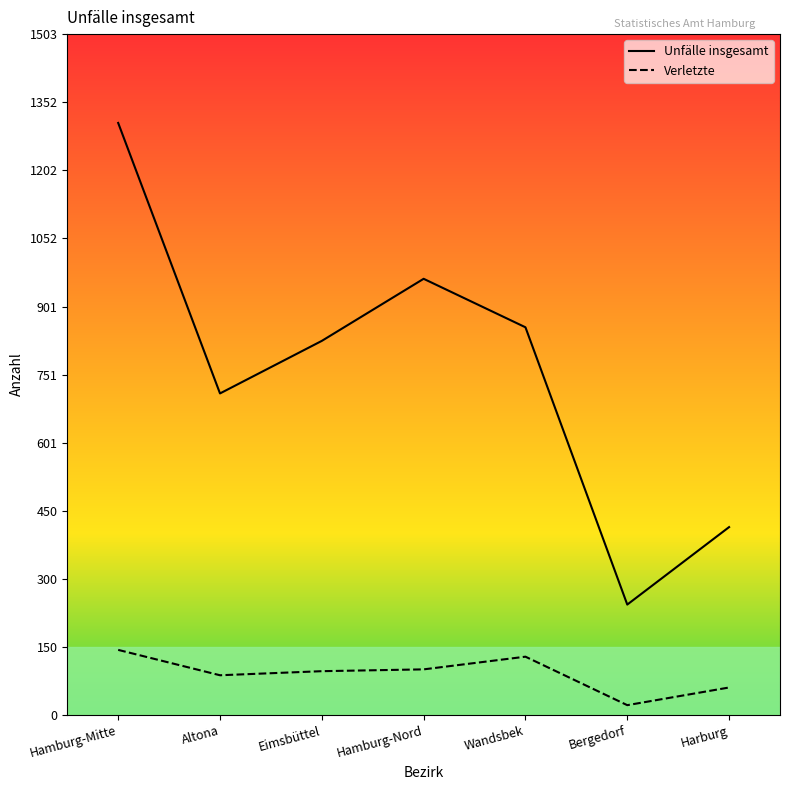

Rank the series by their average value, from lowest to highest.

Verletzte, Unfälle insgesamt